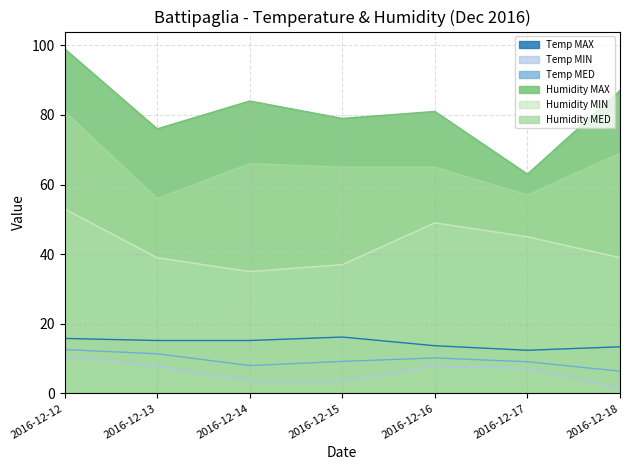

At which label does Temp MED reach its peak?

2016-12-12